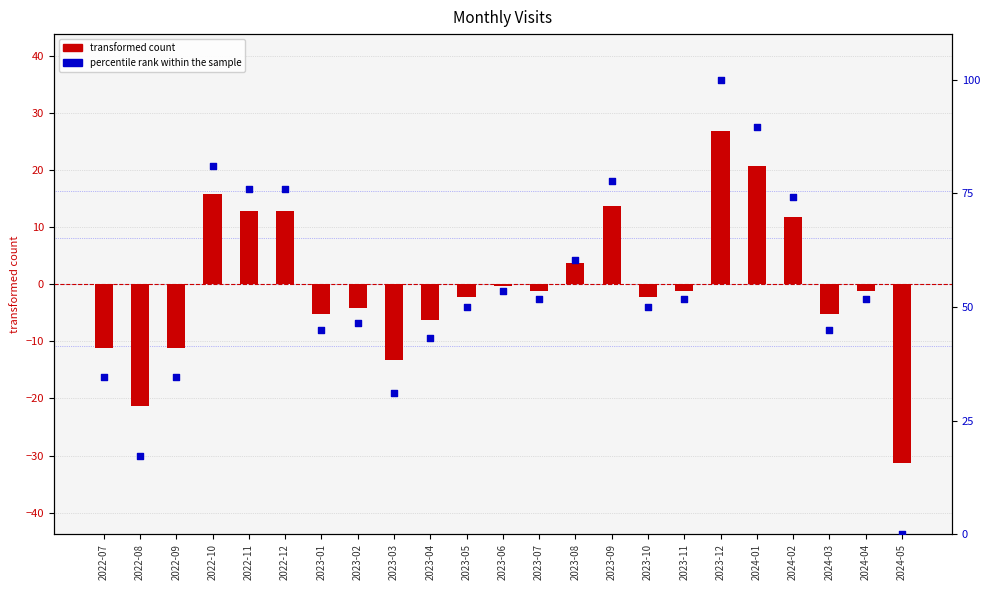

Which series has the largest Y range (max minus min)?

percentile rank within the sample